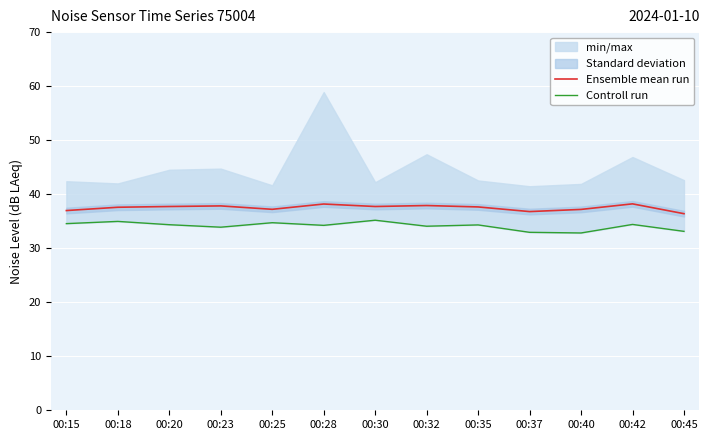

Does the chart display data point markers on the line(s)?

No